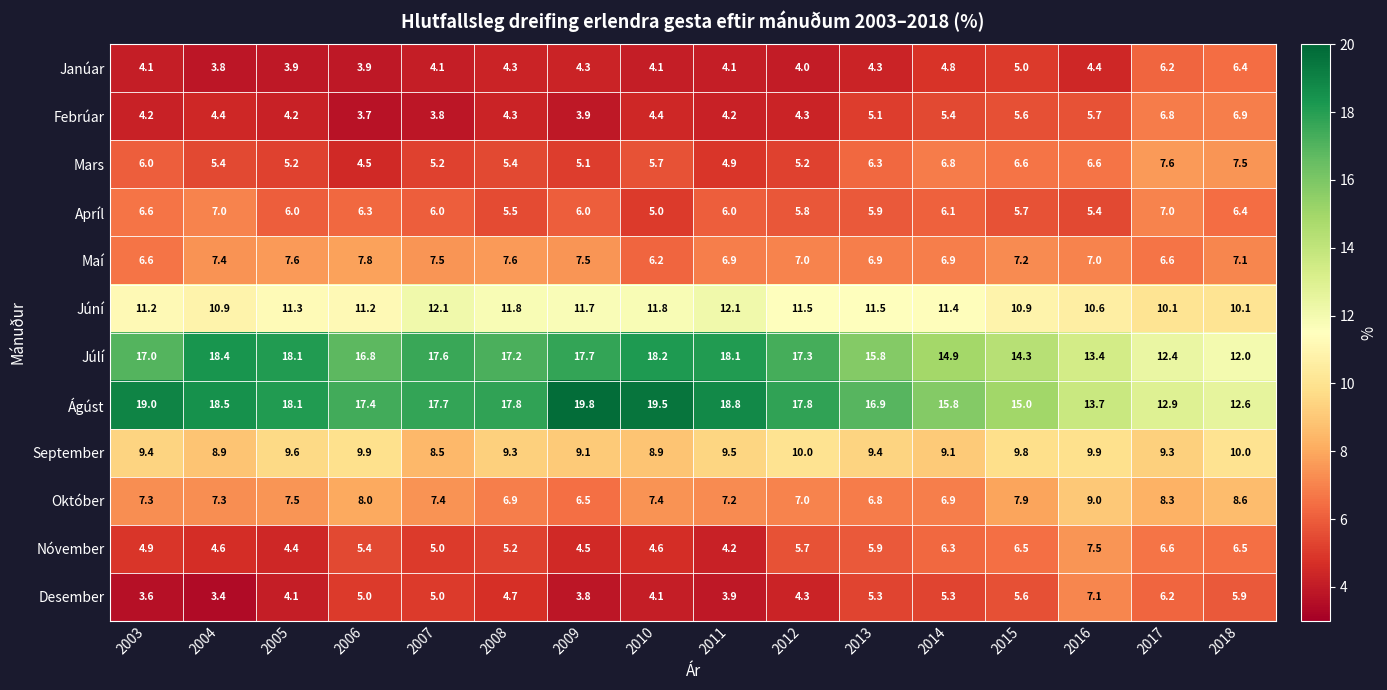

Between 2009 and 2013, which series saw the biggest shift?

Ágúst